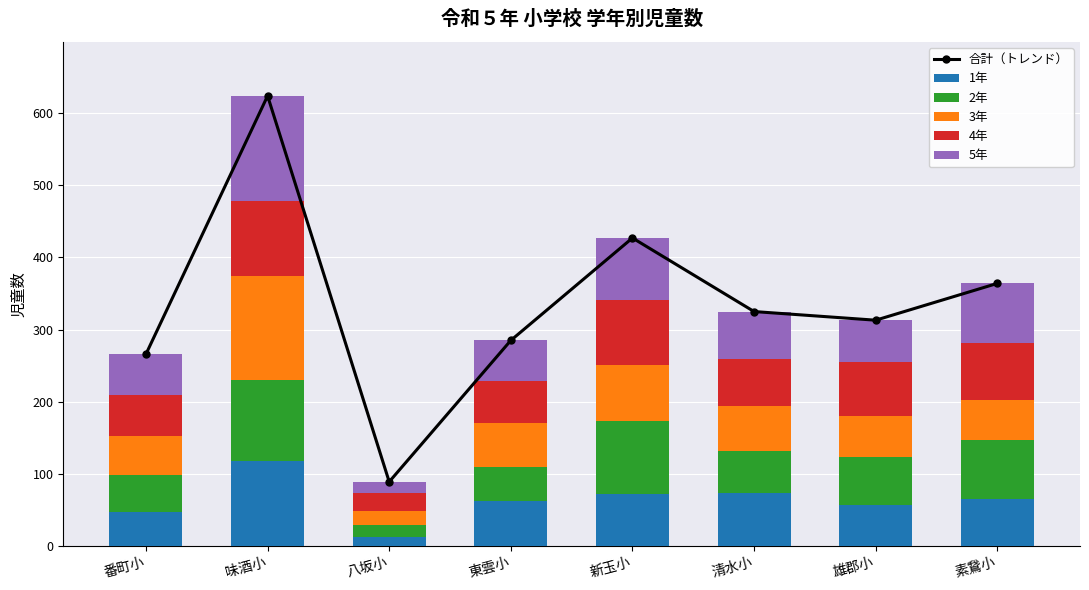

Which series changed the most between 味酒小 and 清水小?

合計（トレンド）